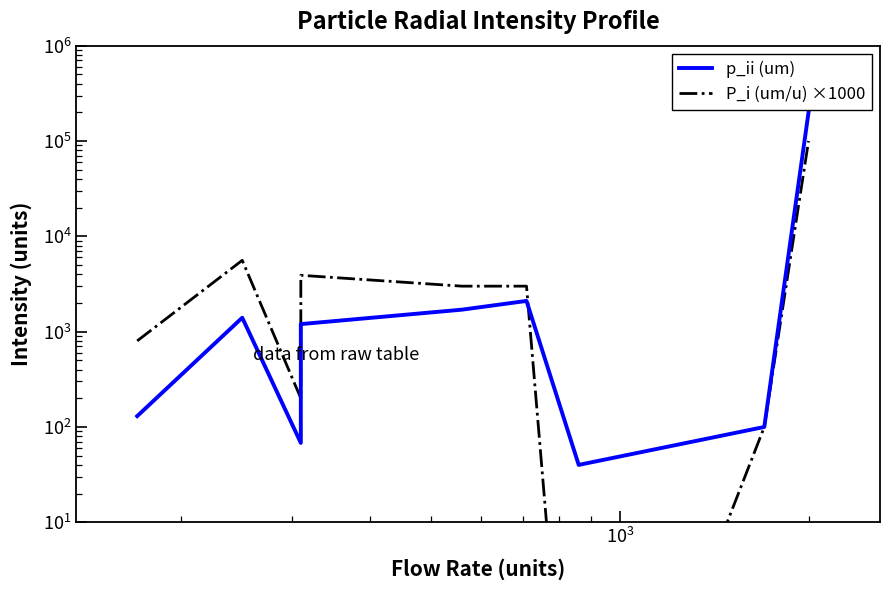

Which series has the largest total across all categories?

p_ii (um)